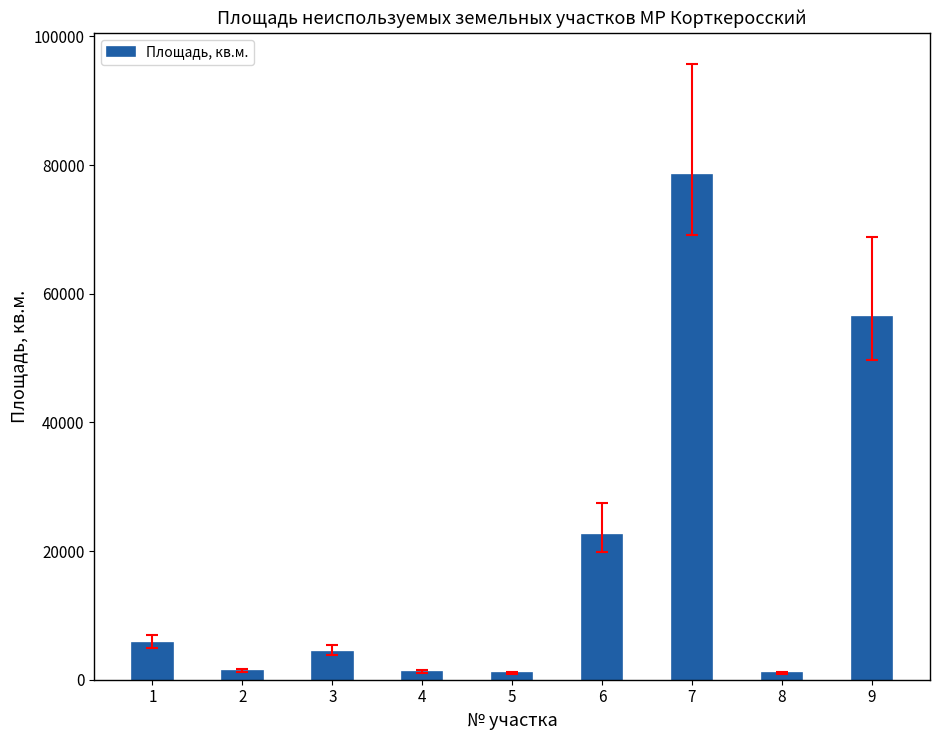

What is the maximum value shown in the chart?

78488